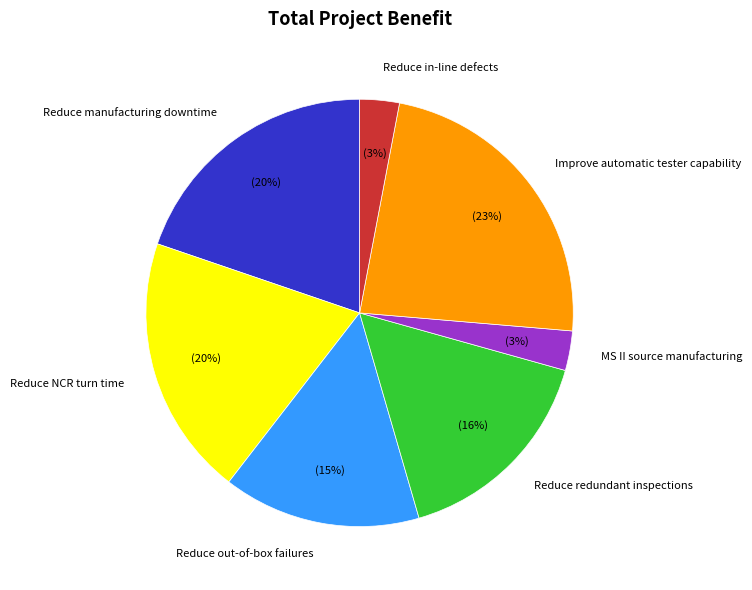

To the nearest percent, what portion does Reduce redundant inspections represent?

16%